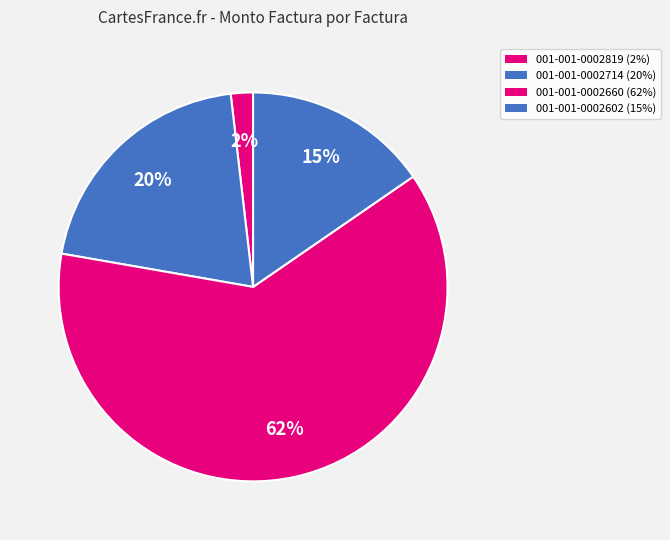

To the nearest percent, what portion does 001-001-0002819 represent?

2%